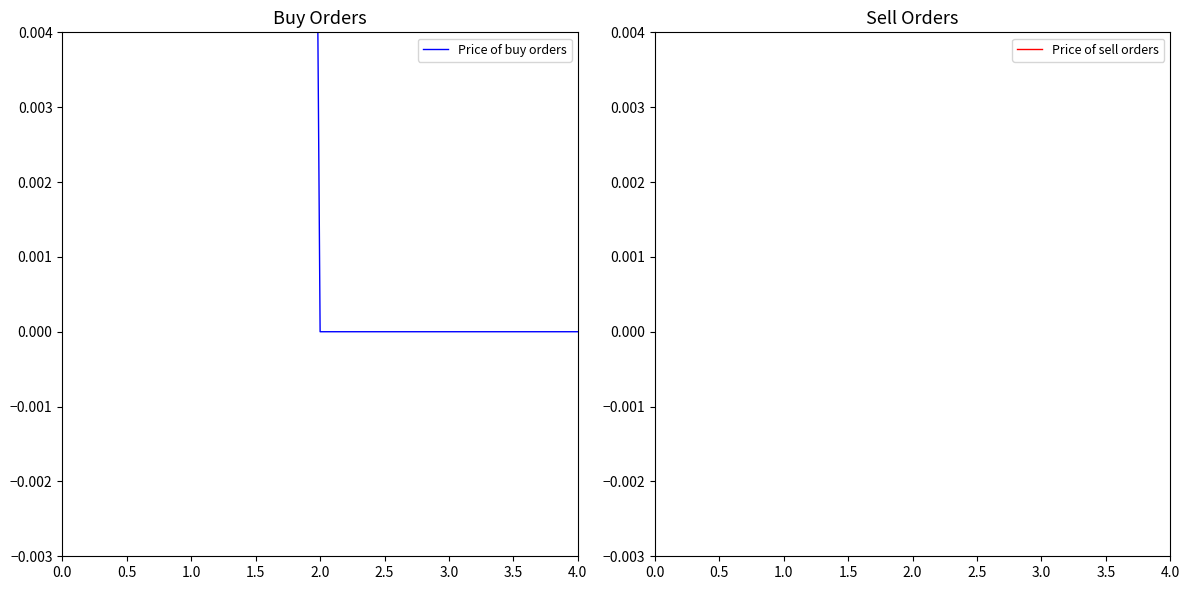

What is the value of the Price of buy orders point at the 2nd from the left?

0.2